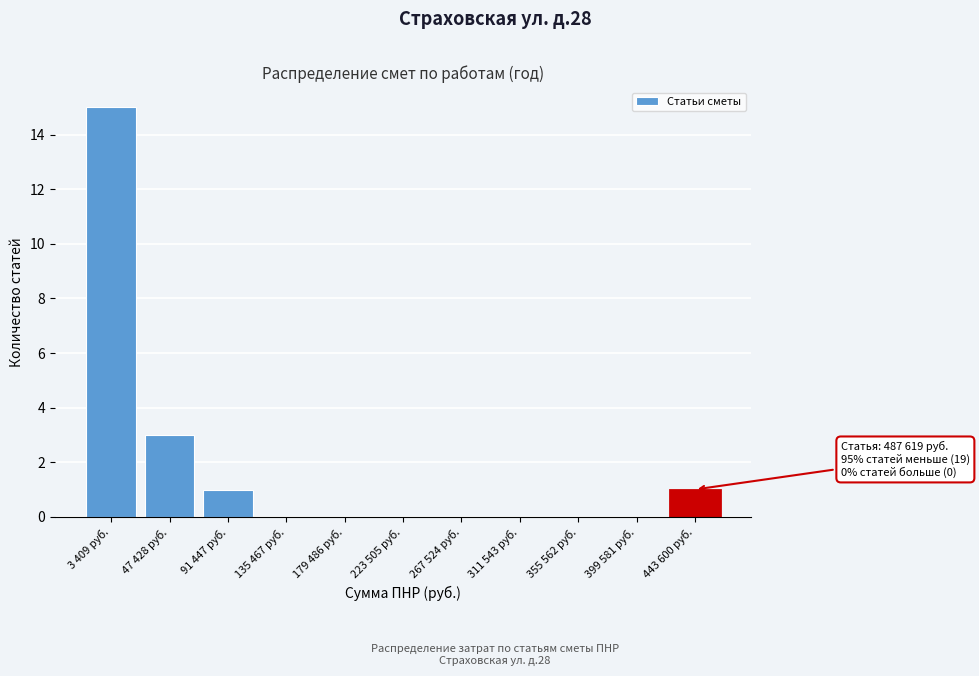

Reading left to right, list all the values displayed in this chart.

3 409 руб.=15	47 428 руб.=3	91 447 руб.=1	135 467 руб.=0	179 486 руб.=0	223 505 руб.=0	267 524 руб.=0	311 543 руб.=0	355 562 руб.=0	399 581 руб.=0	443 600 руб.=1